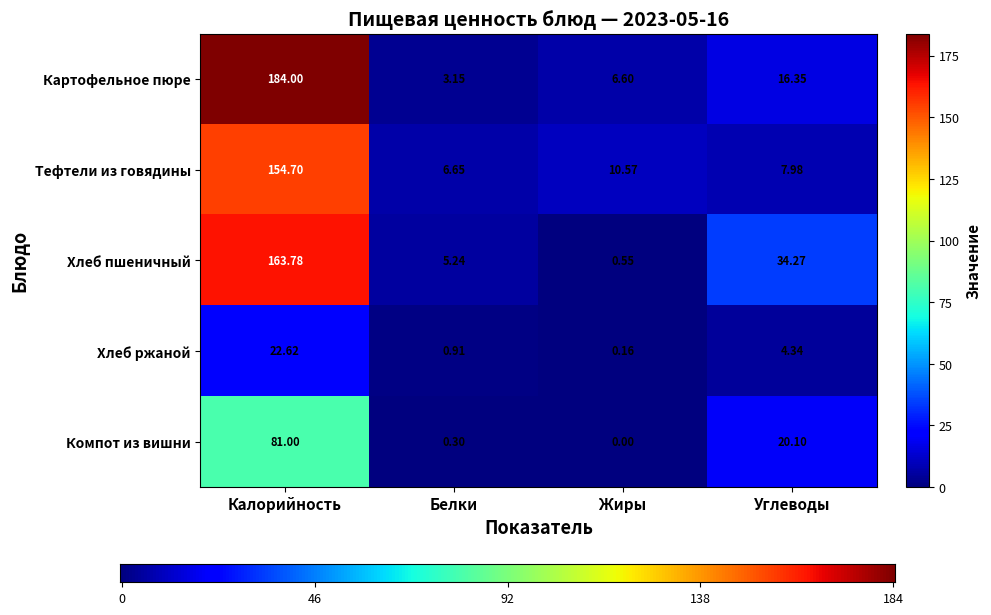

Which series changed the most between Белки and Углеводы?

Хлеб пшеничный